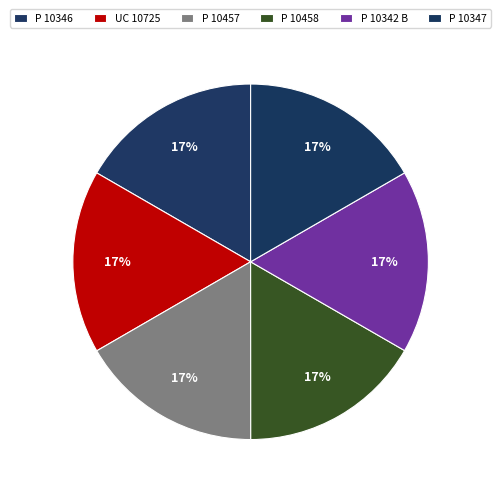

Do P 10346 and UC 10725 together represent more than half of the pie?

No